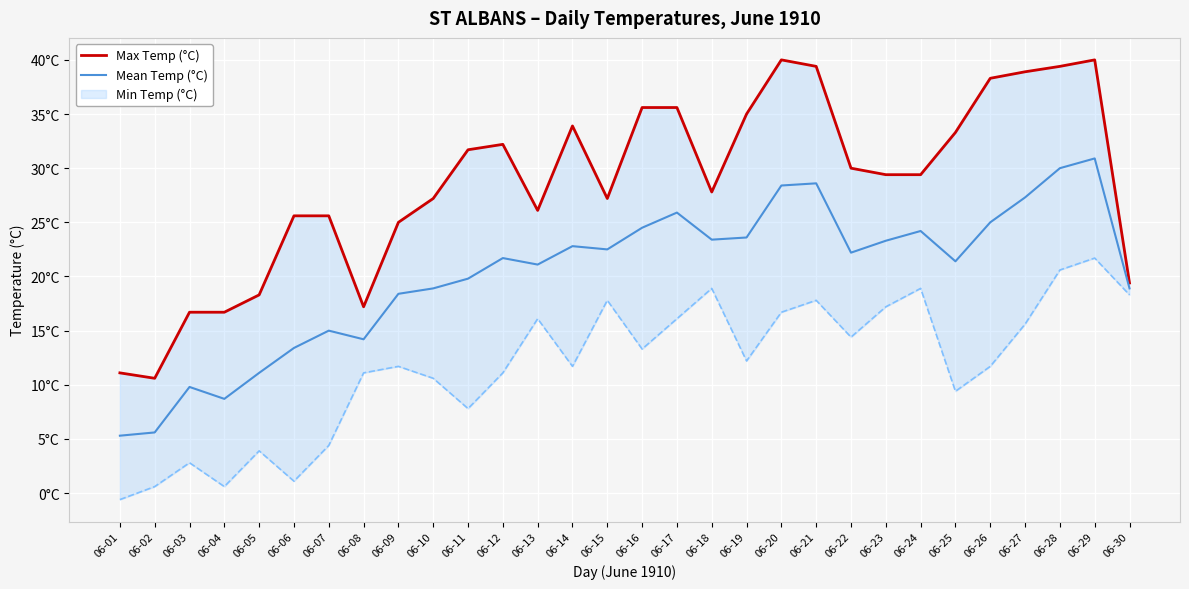

What value does the Mean Temp (°C) series have at 06-18?

23.4